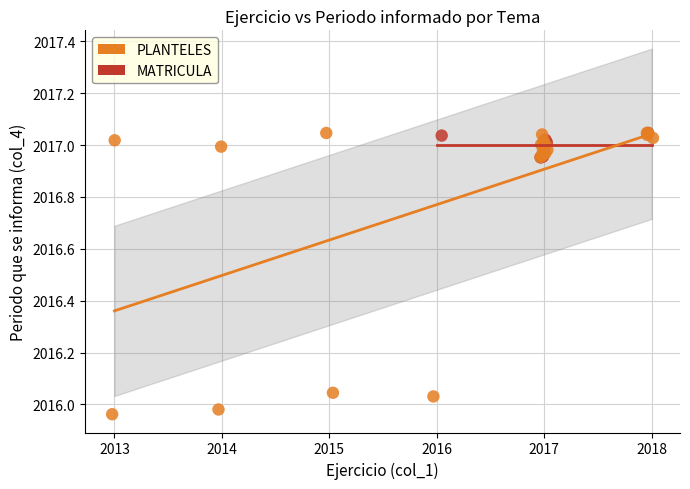

Which series reaches the minimum Y coordinate?

PLANTELES